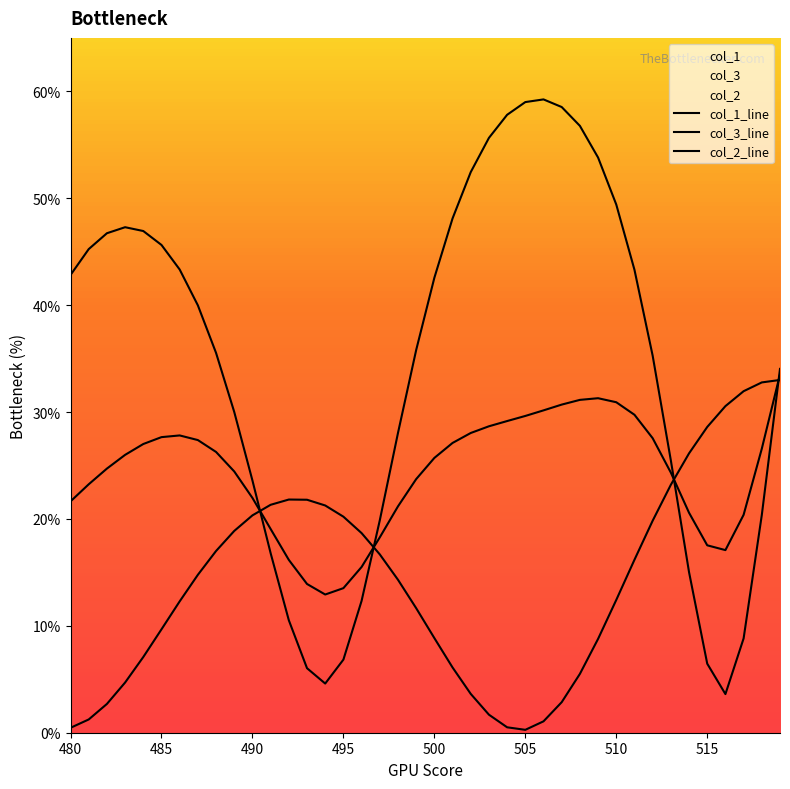

Reading left to right, list all the values displayed in this chart.

col_1_line: 0.5	1.2	2.7	4.7	7.1	9.7	12.3	14.8	17.0	18.9	20.3	21.3	21.8	21.8	21.3	20.2	18.7	16.7	14.3	11.7	8.9	6.1	3.6	1.7	0.5	0.3	1.1	2.9	5.5	8.8	12.4	16.2	19.8	23.2	26.1	28.6	30.6	31.9	32.8	33.0
col_3_line: 21.6	23.2	24.7	26.0	27.0	27.7	27.8	27.4	26.3	24.4	22.0	19.1	16.2	13.9	12.9	13.5	15.5	18.3	21.2	23.7	25.7	27.1	28.0	28.7	29.2	29.6	30.2	30.7	31.1	31.3	30.9	29.7	27.6	24.3	20.6	17.5	17.1	20.4	26.6	33.5
col_2_line: 42.8	45.2	46.7	47.3	46.9	45.6	43.3	40.0	35.5	30.0	23.6	16.8	10.5	6.0	4.6	6.8	12.3	19.9	28.0	35.8	42.6	48.1	52.4	55.6	57.8	59.0	59.2	58.5	56.8	53.8	49.4	43.3	35.3	25.5	15.0	6.5	3.6	8.8	20.4	34.0